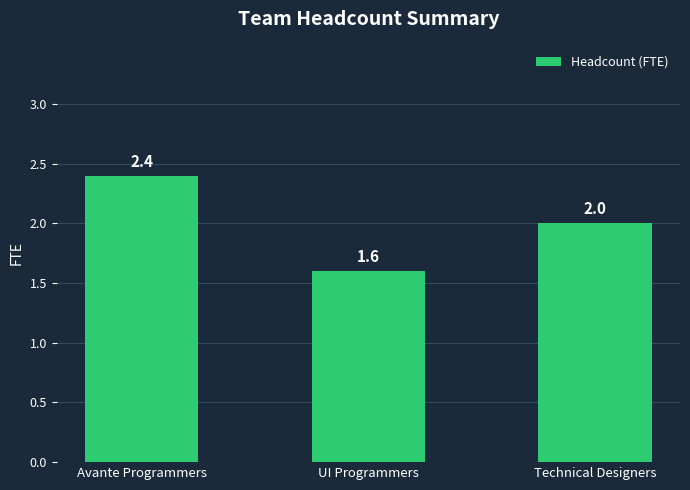

Are the bars grouped side by side (vs. stacked)?

No